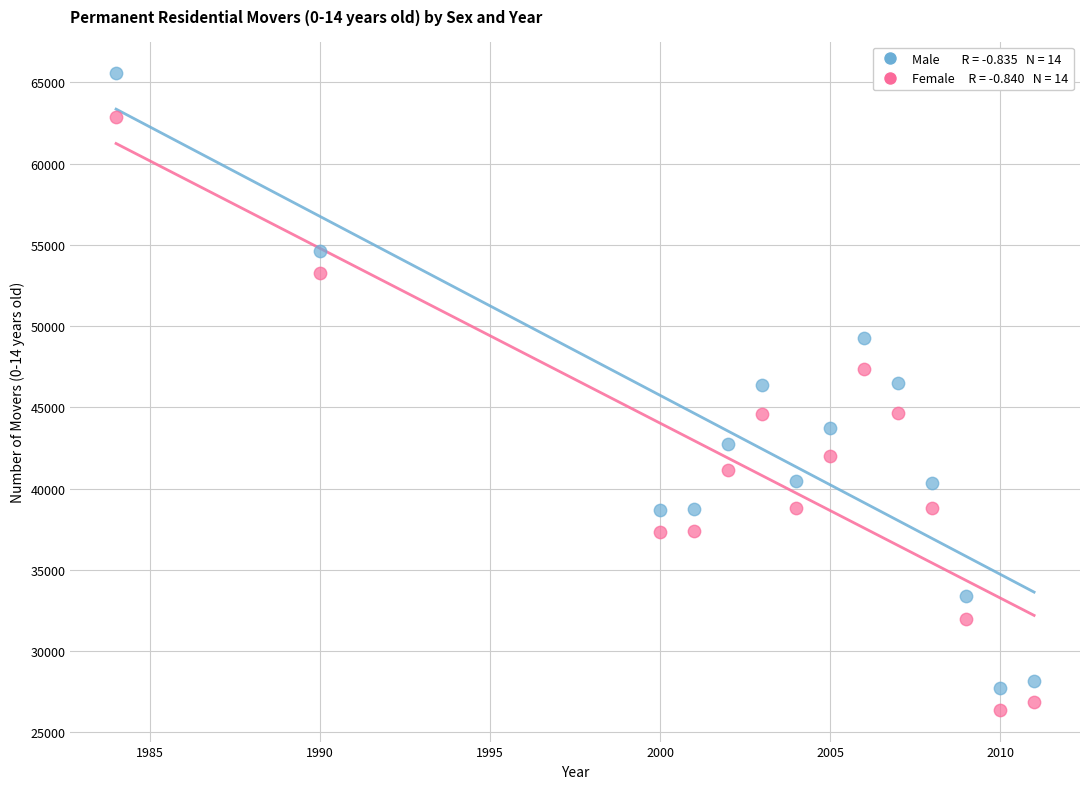

Across all data points, what is the range of Y values (max minus min)?

39159